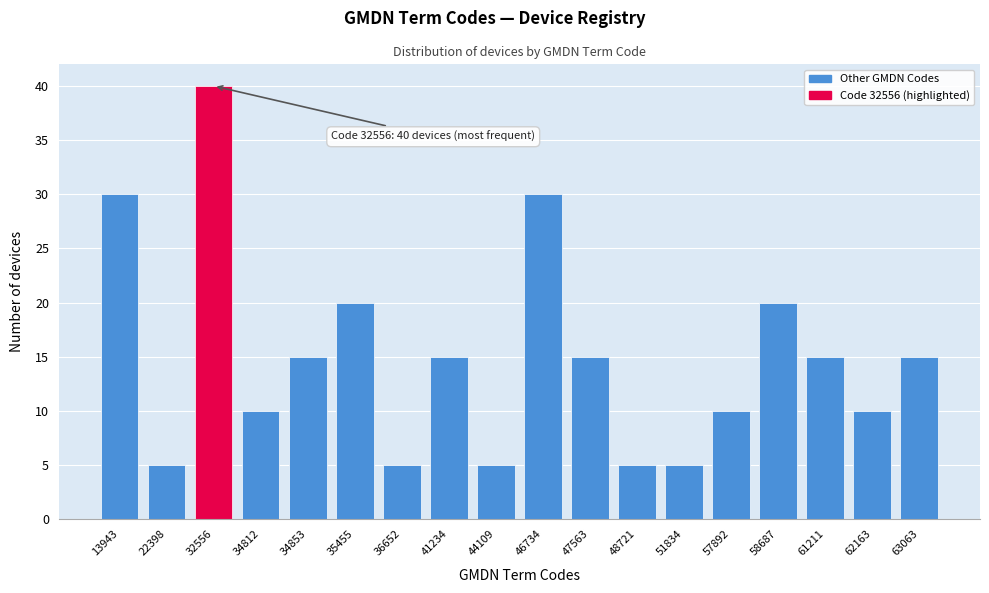

Reading left to right, transcribe all the data shown in this chart.

30	5	40	10	15	20	5	15	5	30	15	5	5	10	20	15	10	15